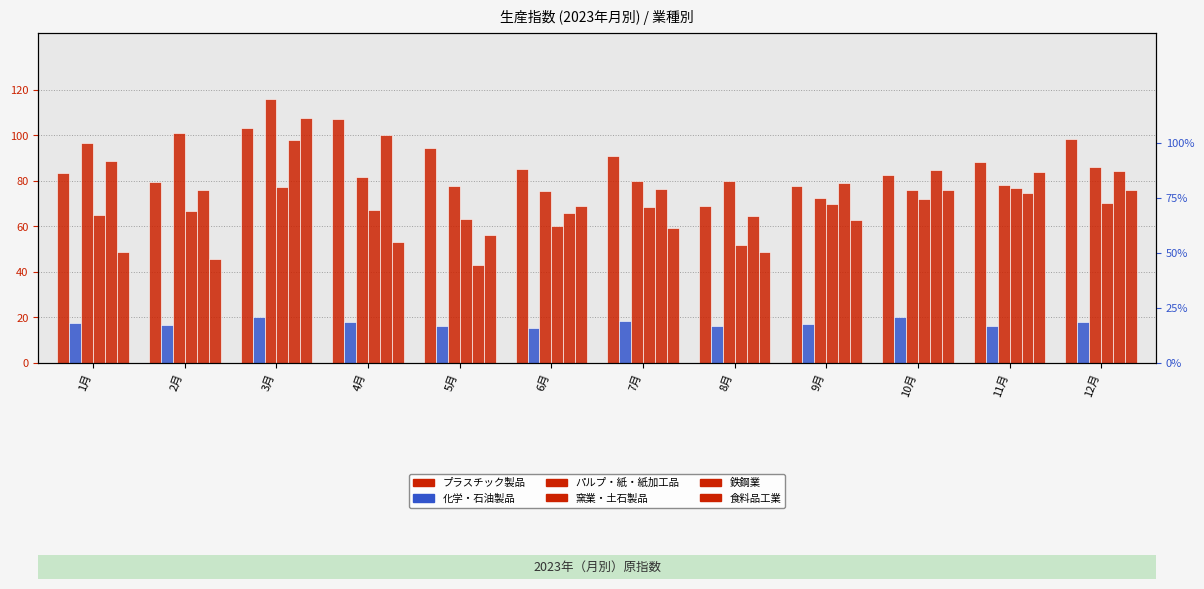

At how many categories does at least one series exceed 24?

12